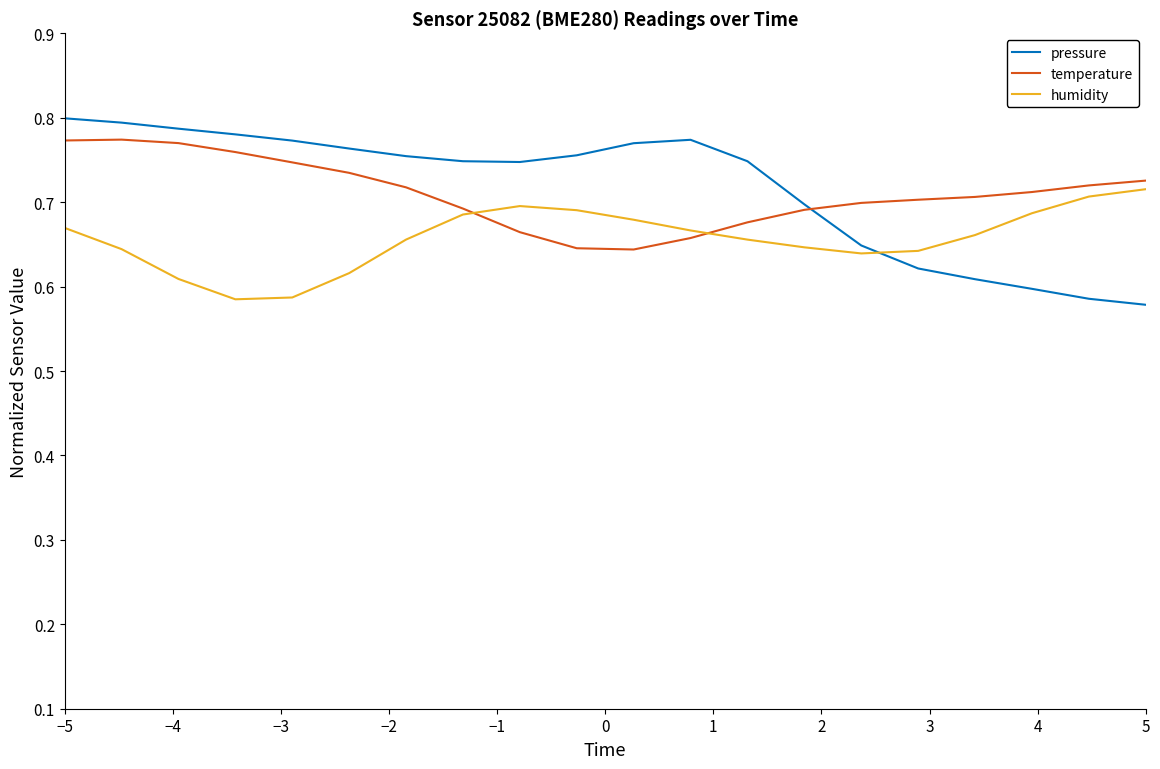

Which series has the largest range (max minus min)?

pressure